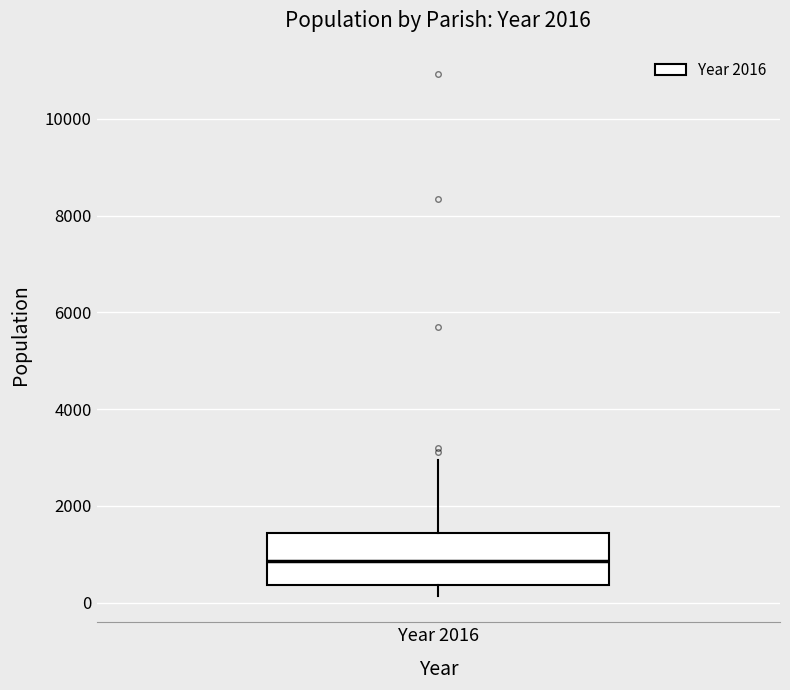

Read this box plot against the y-axis: the position of the median line, the range covered by the box, and the ends of both whiskers. The values are not printed on the chart, so give them approximately, as read against the axis.

median 800, box 400 to 1400, whiskers 200 to 3000